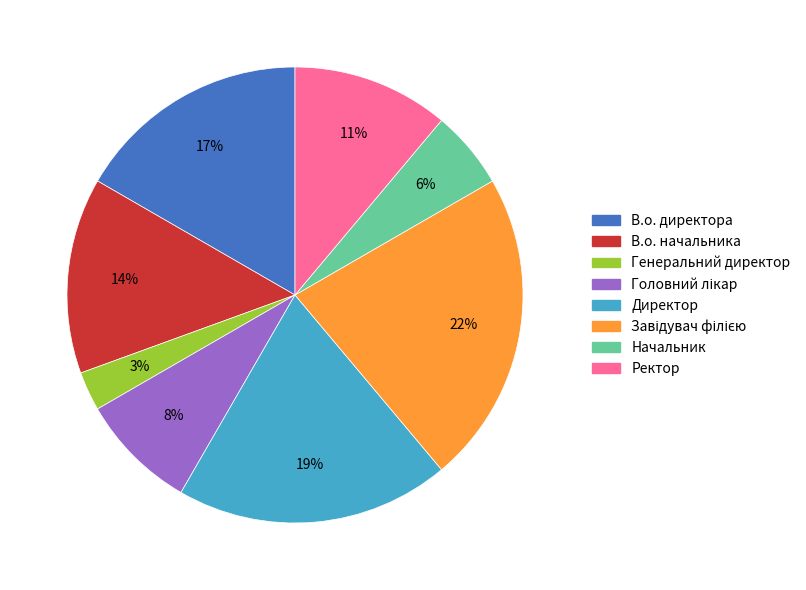

Is there any slice that represents more than half of the pie?

No